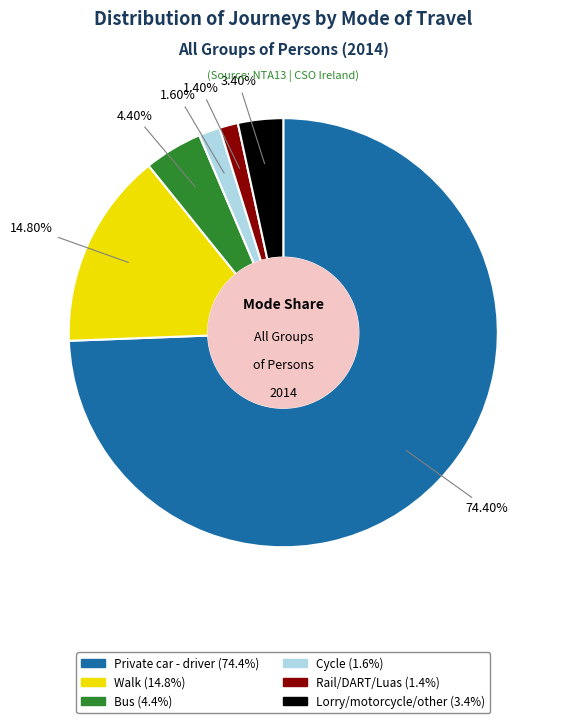

What is the ratio of the value at Bus to the value at Lorry/motorcycle/other?

1.3